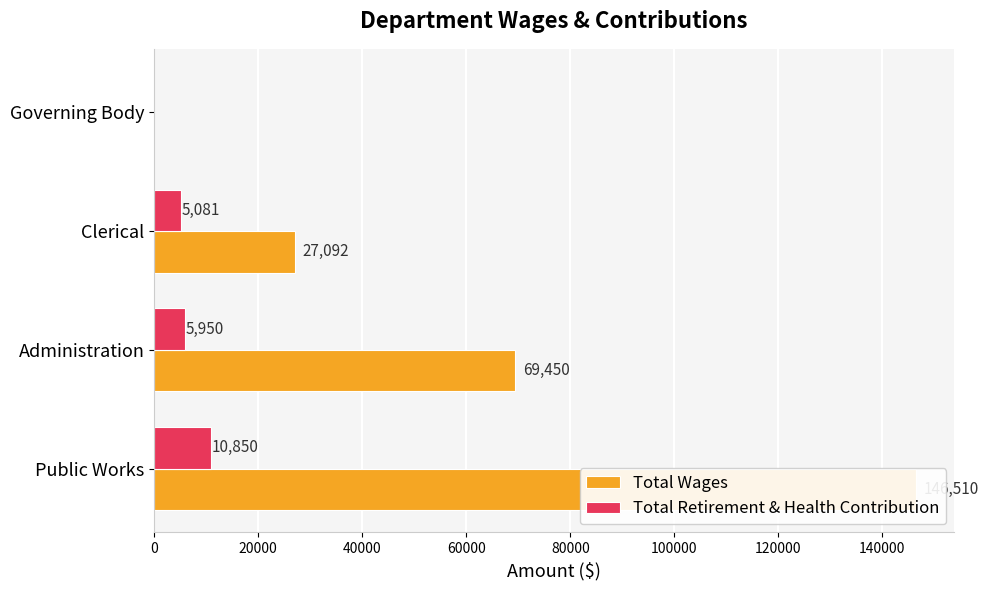

What is the sum of all Total Retirement & Health Contribution values?

21881